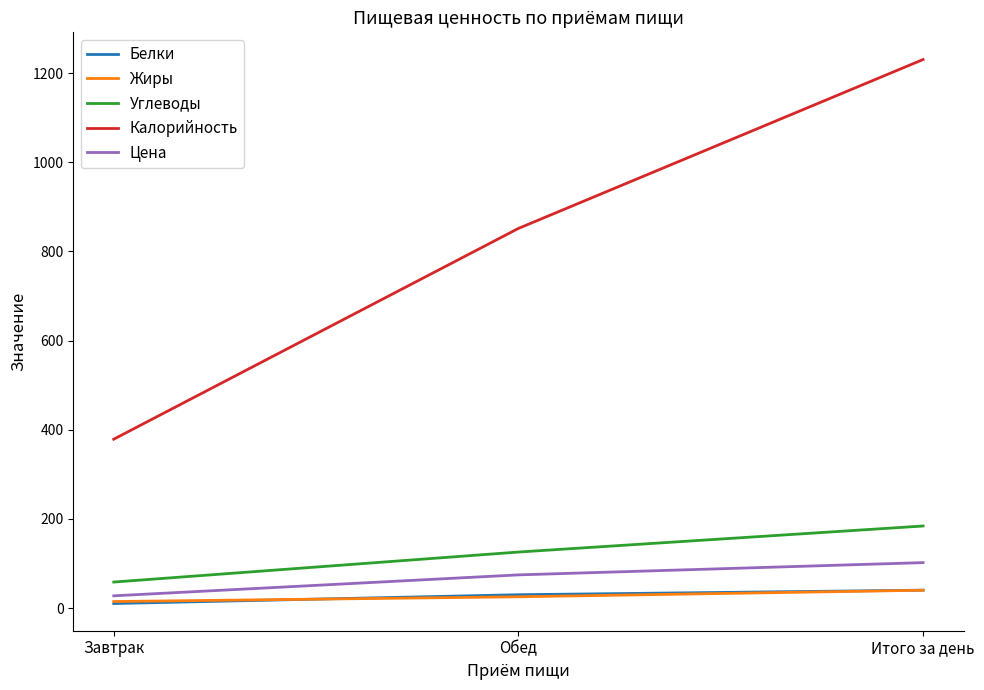

Which series changed the most between Завтрак and Обед?

Калорийность